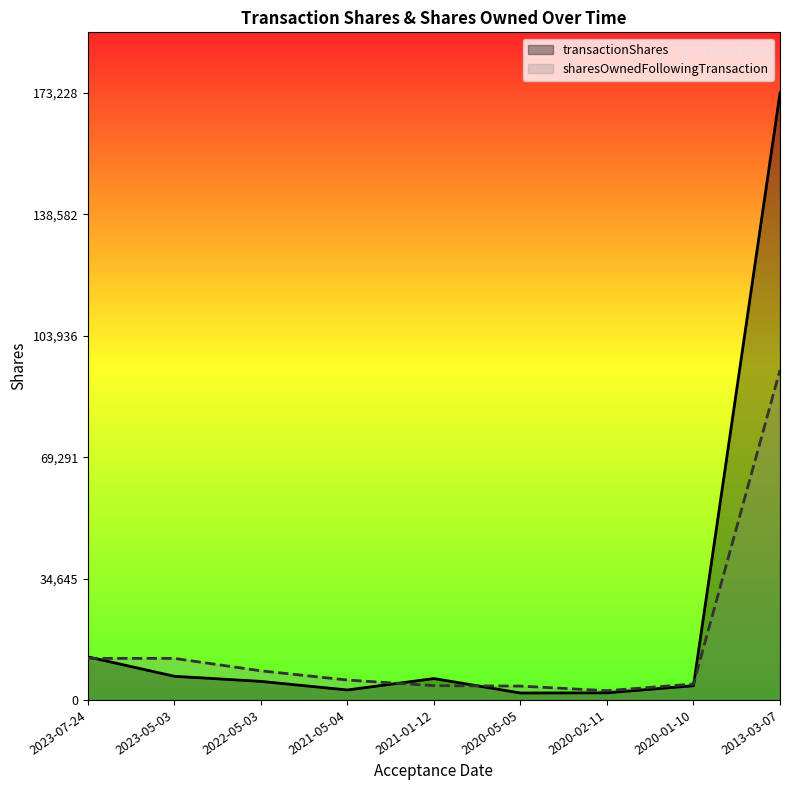

After their last crossing, which series has the higher values: transactionShares or sharesOwnedFollowingTransaction?

transactionShares